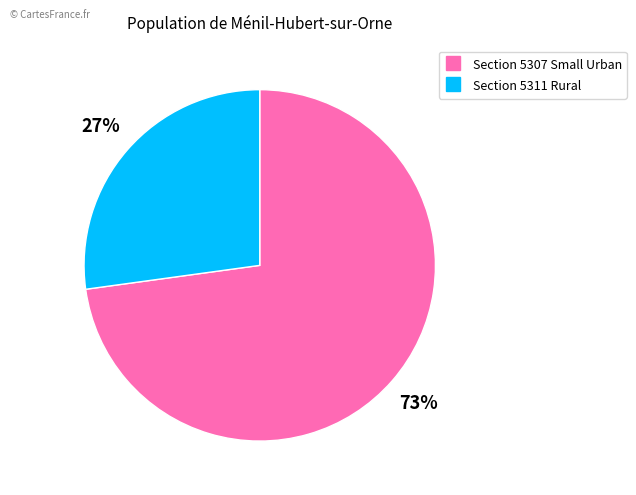

Which slice is the smallest?

Section 5311 Rural